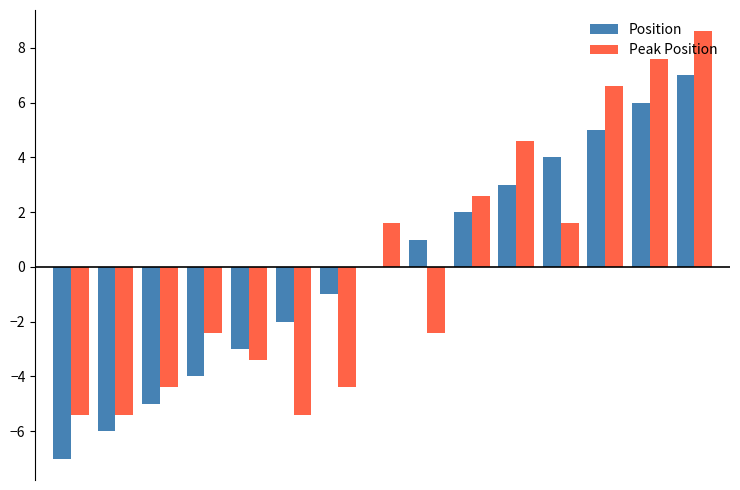

What is the highest value of the Position series?

7.0